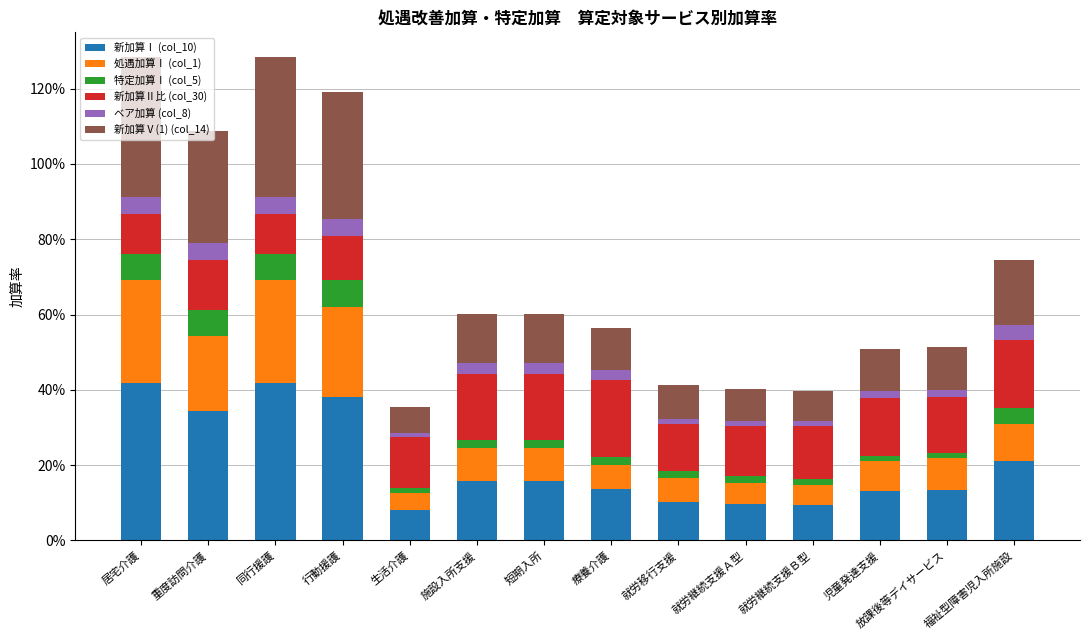

At which category is the sum across all series the highest?

居宅介護